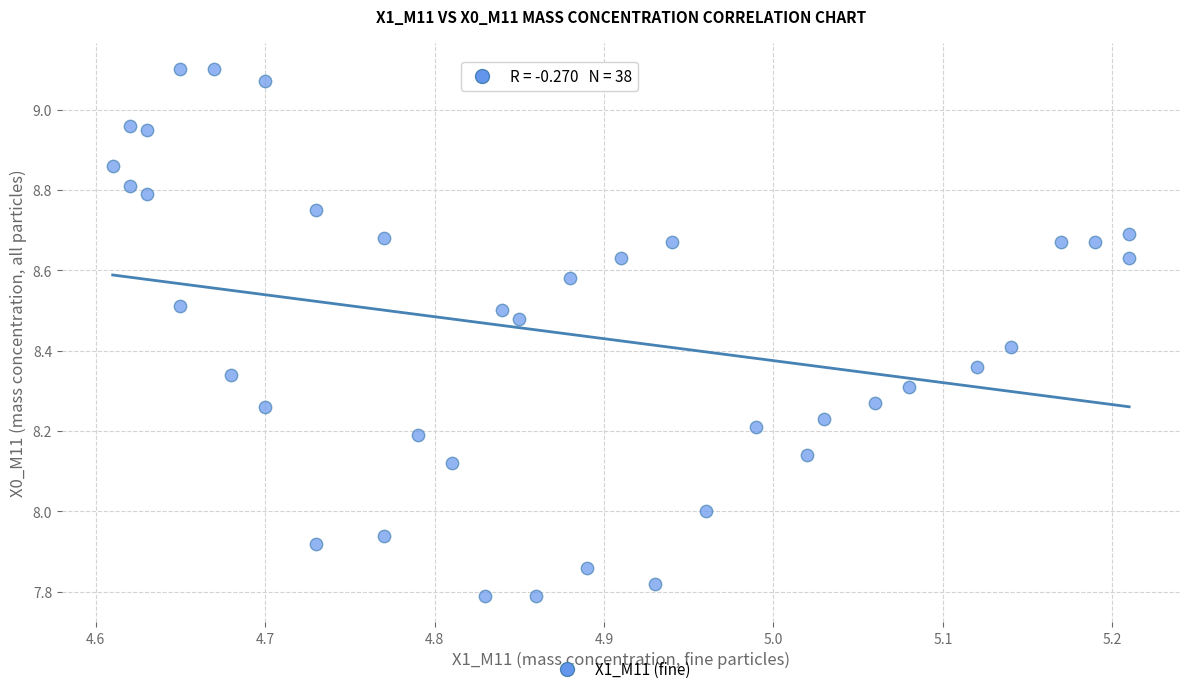

What is the range of Y values (max minus min)?

1.3